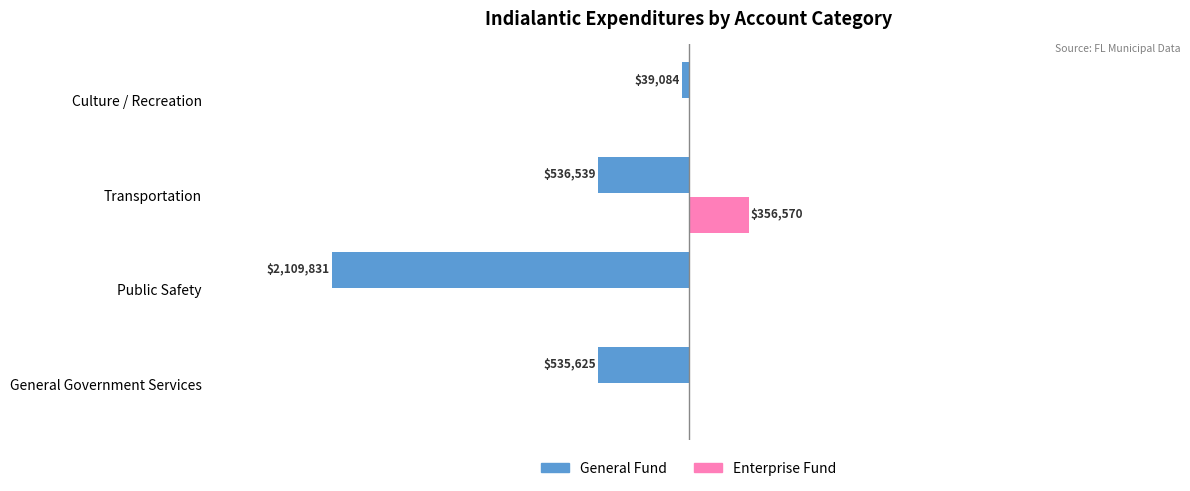

What are all the series names shown in the legend?

General Fund, Enterprise Fund